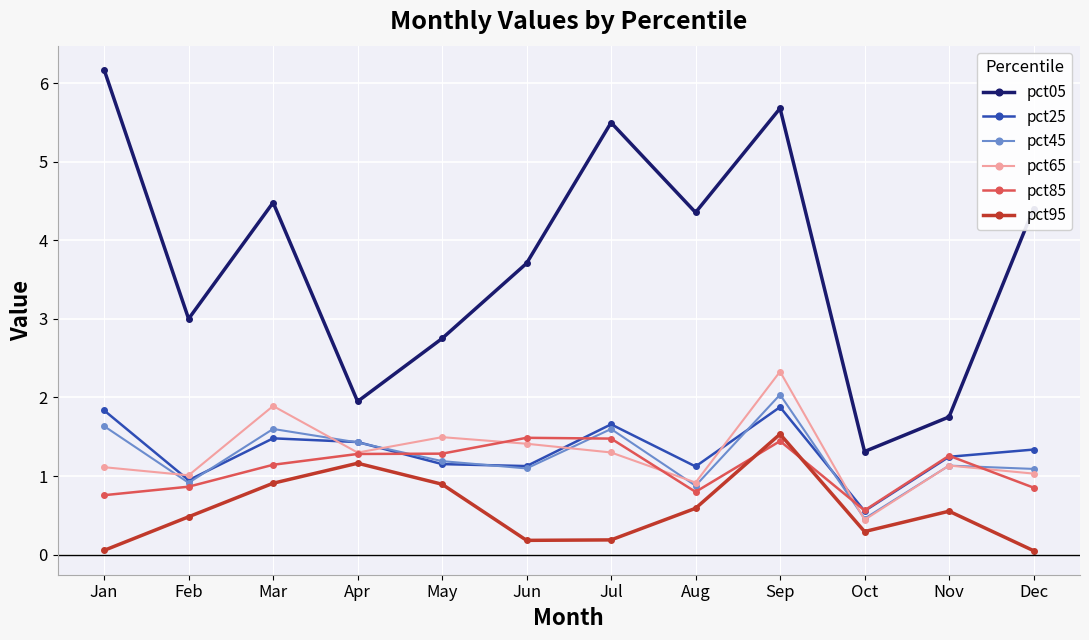

How many lines are shown in the chart?

6